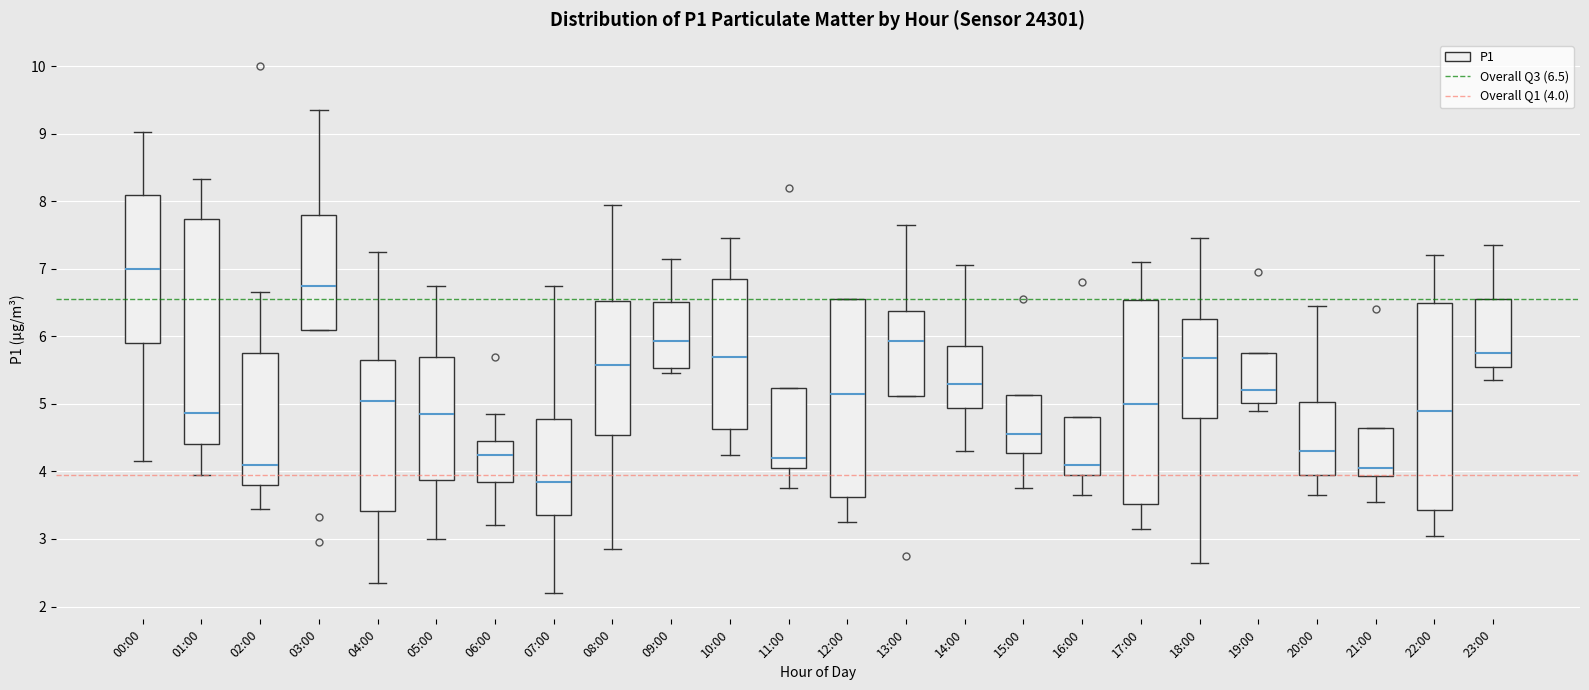

Reading left to right, read every box against the y-axis: the position of its median line, the range the box covers, and the ends of its whiskers. The values are not printed on the chart, so give them approximately, as read against the axis.

00:00: median 7.0, box 5.9 to 8.1, whiskers 4.2 to 9.0
01:00: median 4.9, box 4.4 to 7.7, whiskers 4.0 to 8.3
02:00: median 4.1, box 3.8 to 5.8, whiskers 3.5 to 6.7
03:00: median 6.8, box 6.1 to 7.8, whiskers 6.1 to 9.4
04:00: median 5.1, box 3.4 to 5.7, whiskers 2.4 to 7.3
05:00: median 4.9, box 3.9 to 5.7, whiskers 3.0 to 6.8
06:00: median 4.3, box 3.9 to 4.5, whiskers 3.2 to 4.9
07:00: median 3.9, box 3.4 to 4.8, whiskers 2.2 to 6.8
08:00: median 5.6, box 4.5 to 6.5, whiskers 2.9 to 8.0
09:00: median 5.9, box 5.5 to 6.5, whiskers 5.5 (just below the box's lower edge) to 7.2
10:00: median 5.7, box 4.6 to 6.9, whiskers 4.3 to 7.5
11:00: median 4.2, box 4.1 to 5.2, whiskers 3.8 to 5.2
12:00: median 5.2, box 3.6 to 6.6, whiskers 3.3 to 6.6
13:00: median 5.9, box 5.1 to 6.4, whiskers 5.1 to 7.7
14:00: median 5.3, box 4.9 to 5.9, whiskers 4.3 to 7.1
15:00: median 4.6, box 4.3 to 5.1, whiskers 3.8 to 5.1
16:00: median 4.1, box 4.0 to 4.8, whiskers 3.7 to 4.8
17:00: median 5.0, box 3.5 to 6.5, whiskers 3.2 to 7.1
18:00: median 5.7, box 4.8 to 6.3, whiskers 2.7 to 7.5
19:00: median 5.2, box 5.0 to 5.8, whiskers 4.9 to 5.8
20:00: median 4.3, box 4.0 to 5.0, whiskers 3.7 to 6.5
21:00: median 4.1, box 3.9 to 4.6, whiskers 3.6 to 4.6
22:00: median 4.9, box 3.4 to 6.5, whiskers 3.1 to 7.2
23:00: median 5.8, box 5.6 to 6.6, whiskers 5.4 to 7.4